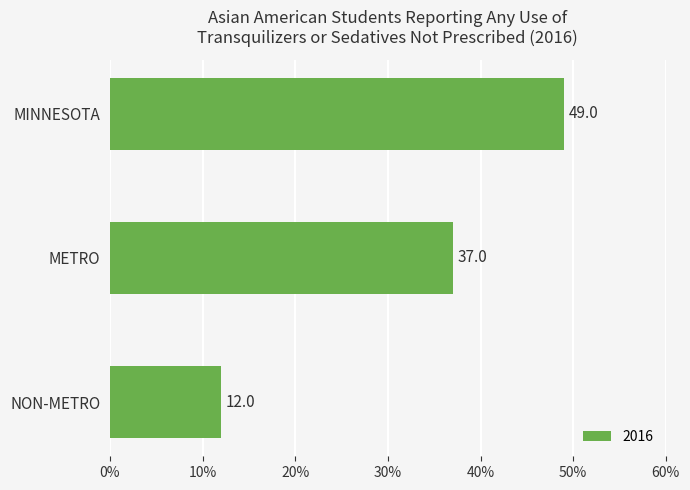

Are the bars grouped side by side (vs. stacked)?

No